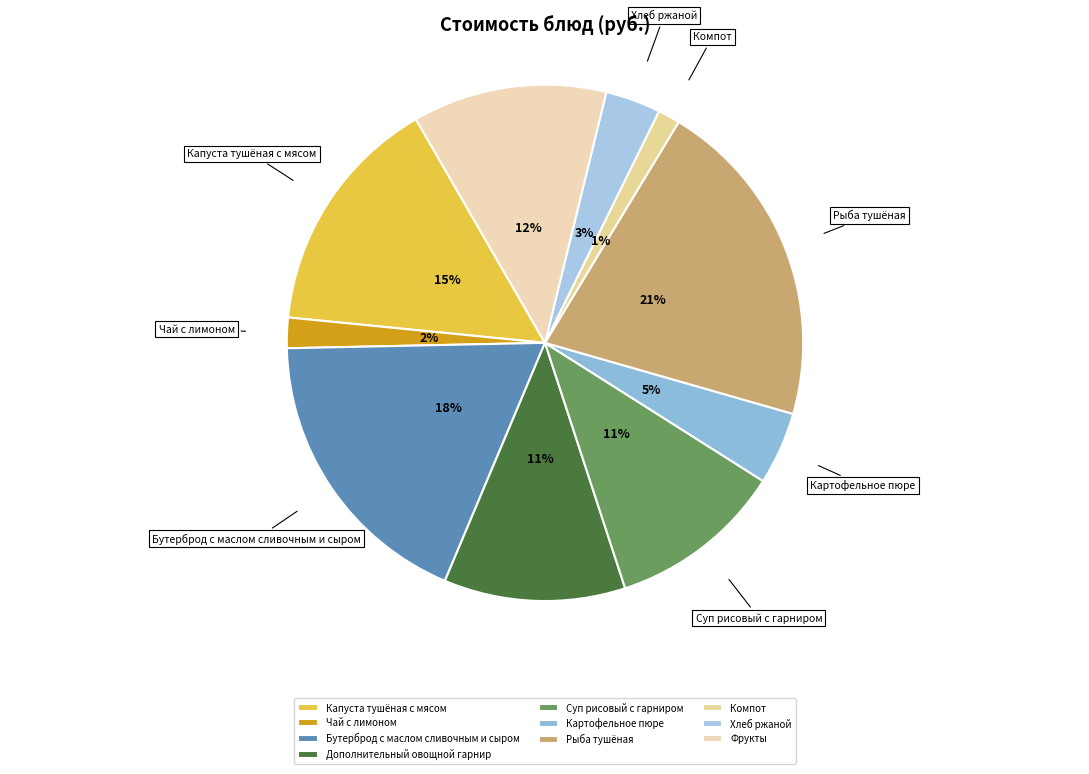

Is Бутерброд с маслом сливочным и сыром the majority of the pie?

No